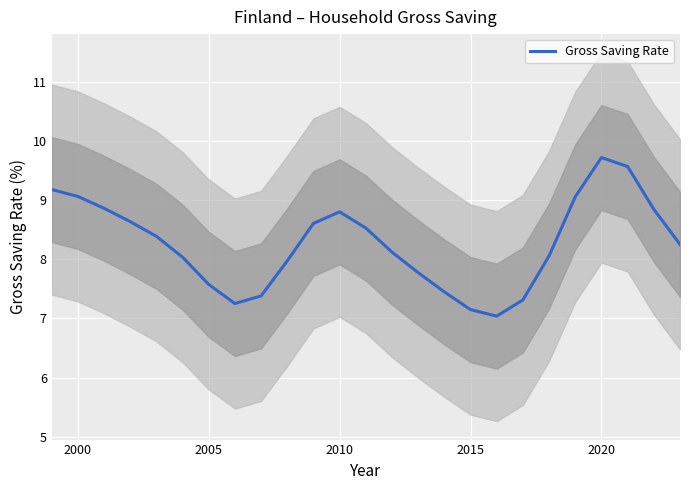

At which label does Gross Saving Rate reach its peak?

2020